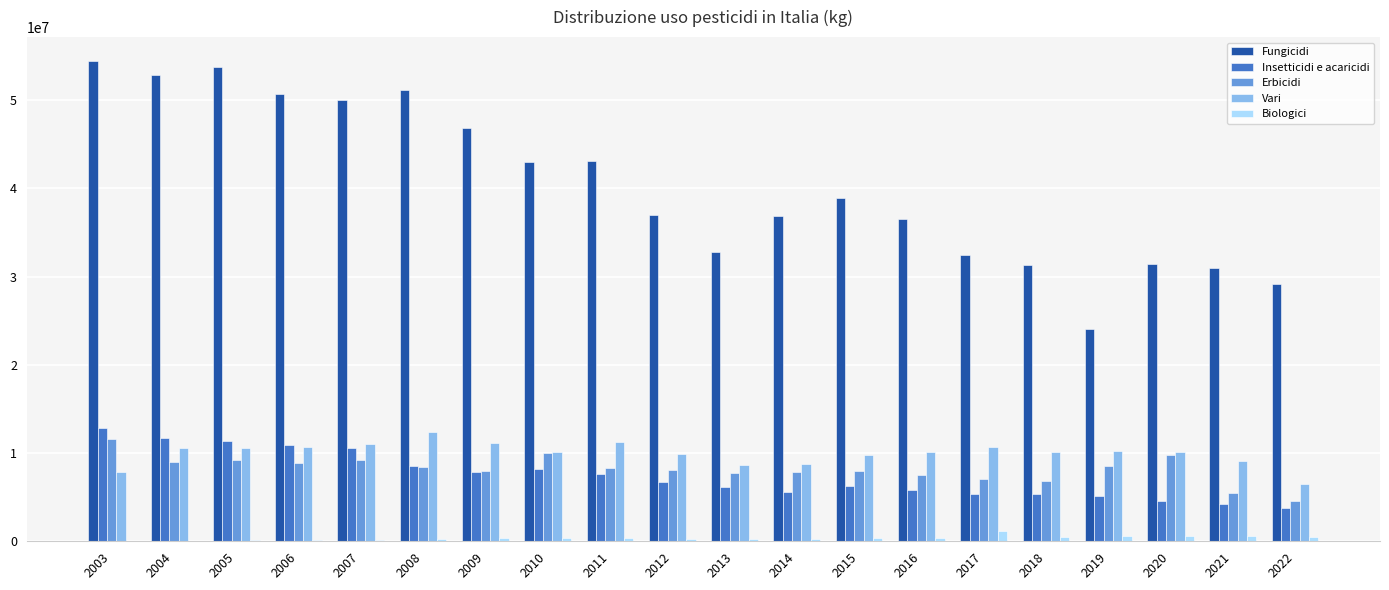

Which series has the largest range (max minus min)?

Fungicidi